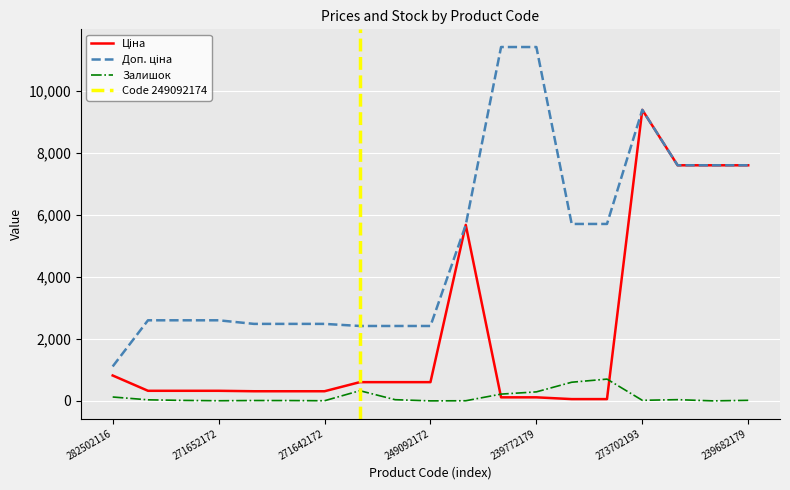

At which label is Залишок closest to 351?

249092174